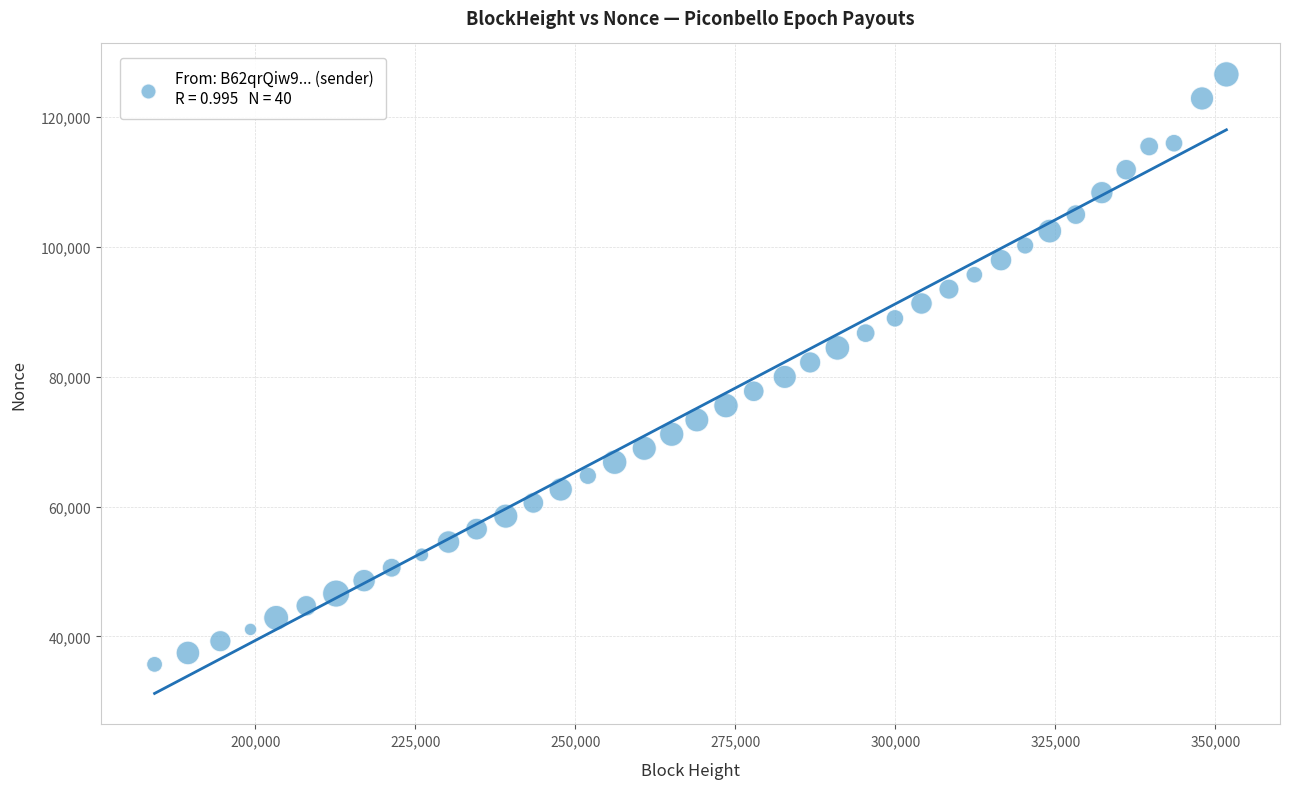

What is the range of Y values (max minus min)?

90926